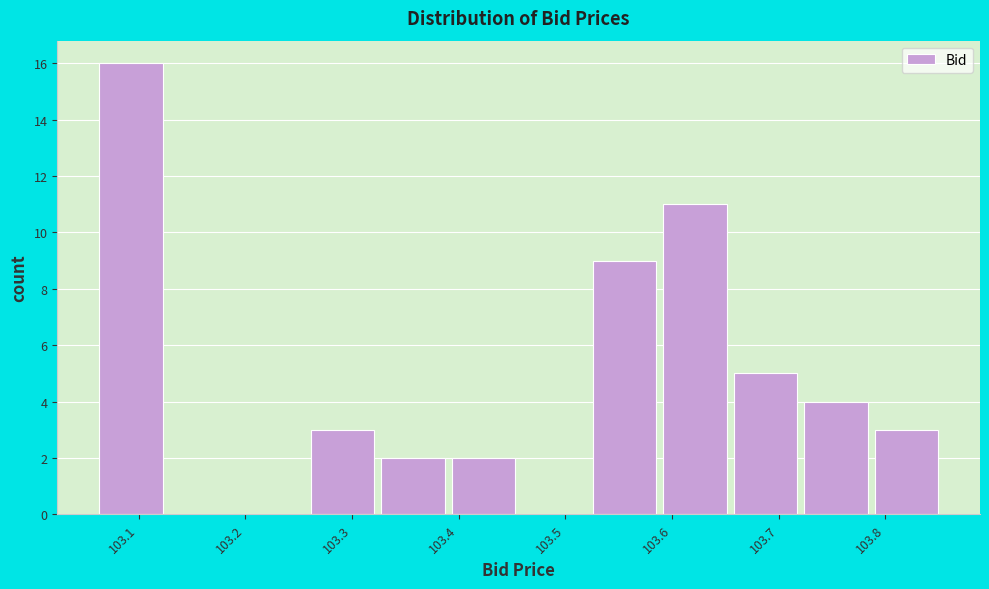

Reading left to right, transcribe this chart: for each bar, give the range it covers on the x-axis and its height. Neither the bar edges nor the heights are printed on the chart, so give them approximately, as read against the axes.

103.06 to 103.13: 16
103.13 to 103.20: 0
103.20 to 103.26: 0
103.26 to 103.33: 3
103.33 to 103.39: 2
103.39 to 103.46: 2
103.46 to 103.53: 0
103.53 to 103.59: 9
103.59 to 103.66: 11
103.66 to 103.72: 5
103.72 to 103.79: 4
103.79 to 103.86: 3